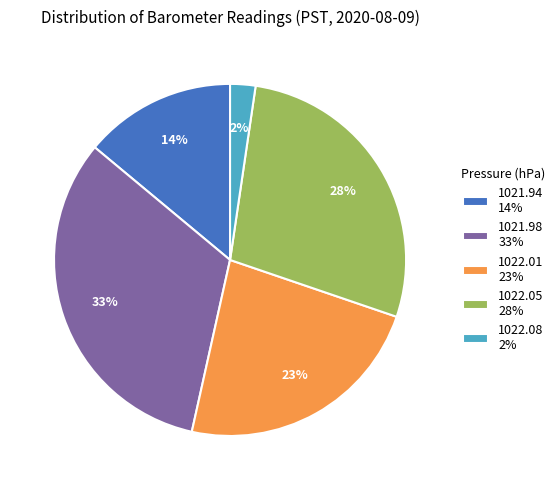

Is the sum of 1022.01 and 1022.08 greater than half?

No